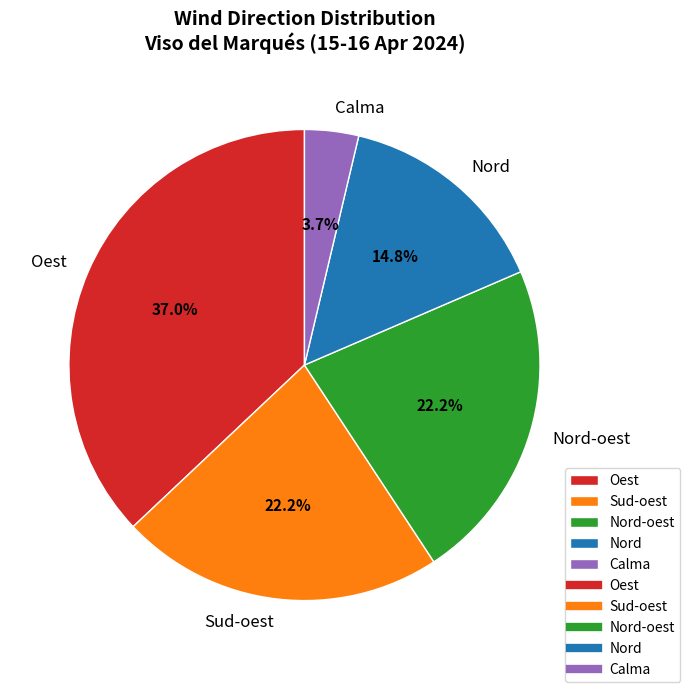

To the nearest percent, what is the difference between the Sud-oest and Nord slice percentages?

7%